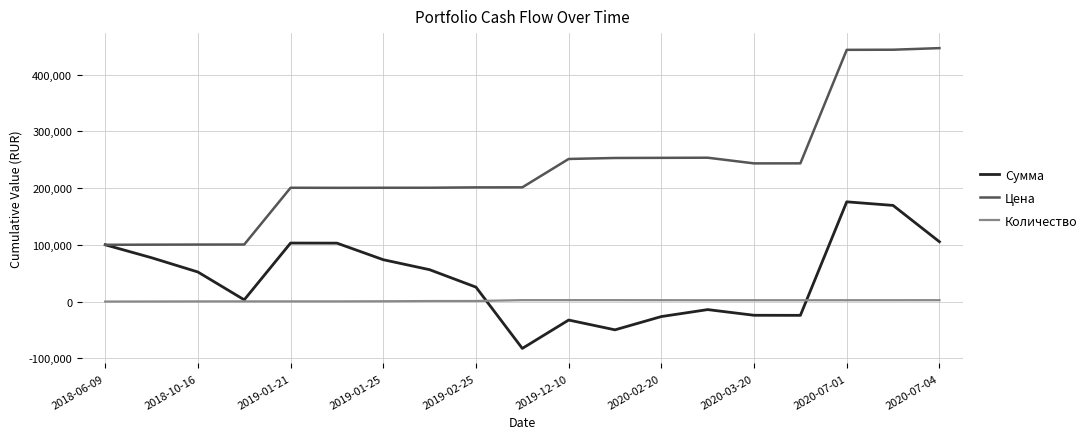

True or false: Сумма has more than 1 points higher than both neighbors.

True